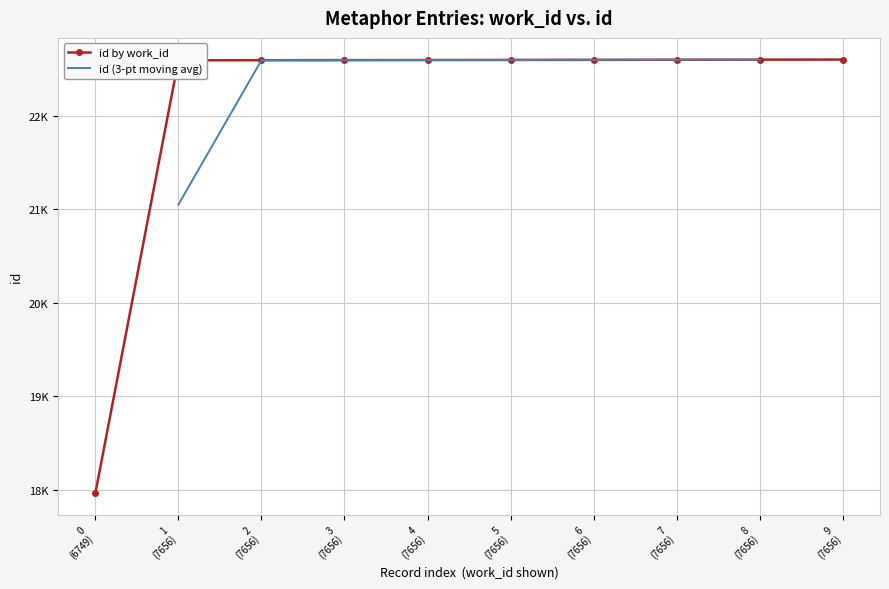

What is the value of the 4th point from the left?

22591